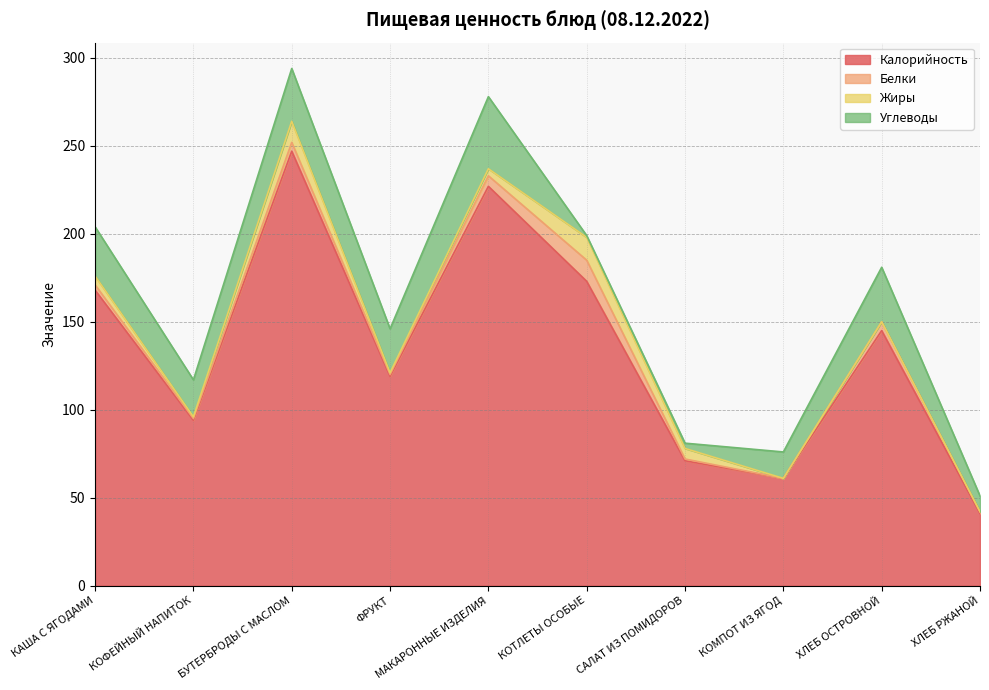

Which series has the widest spread of values?

Калорийность